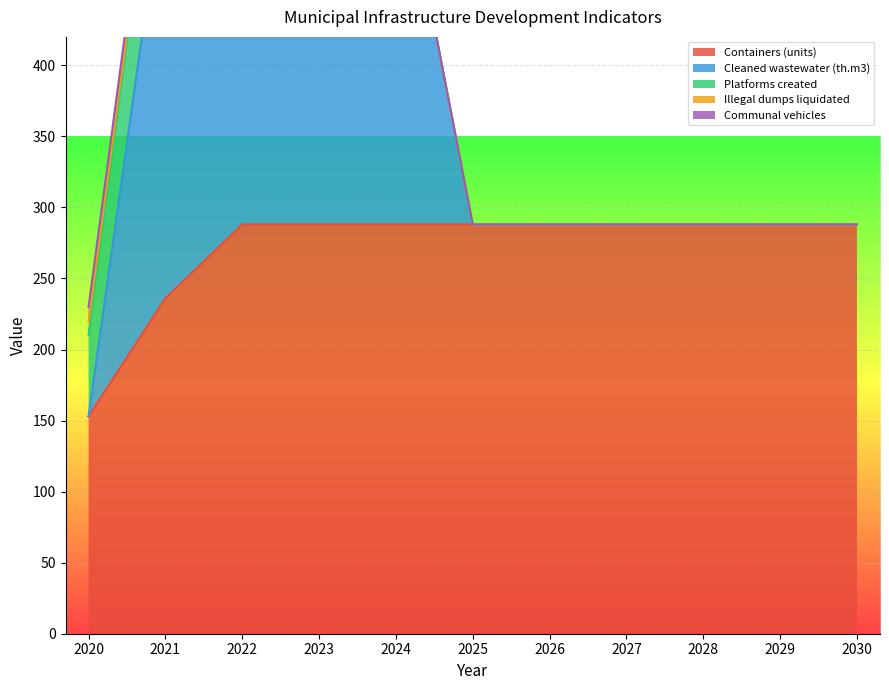

Reading left to right, transcribe all the data shown in this chart.

Containers (units): 2020=153.0	2021=236.0	2022=288.0	2023=288.0	2024=288.0	2025=288.0	2026=288.0	2027=288.0	2028=288.0	2029=288.0	2030=288.0
Cleaned wastewater (th.m3): 2020=0.0	2021=302.0	2022=278.9	2023=278.9	2024=278.9	2025=0.0	2026=0.0	2027=0.0	2028=0.0	2029=0.0	2030=0.0
Platforms created: 2020=57.0	2021=87.0	2022=17.0	2023=0.0	2024=0.0	2025=0.0	2026=0.0	2027=0.0	2028=0.0	2029=0.0	2030=0.0
Illegal dumps liquidated: 2020=10.0	2021=1.0	2022=0.0	2023=0.0	2024=0.0	2025=0.0	2026=0.0	2027=0.0	2028=0.0	2029=0.0	2030=0.0
Communal vehicles: 2020=10.0	2021=9.0	2022=7.0	2023=0.0	2024=0.0	2025=0.0	2026=0.0	2027=0.0	2028=0.0	2029=0.0	2030=0.0